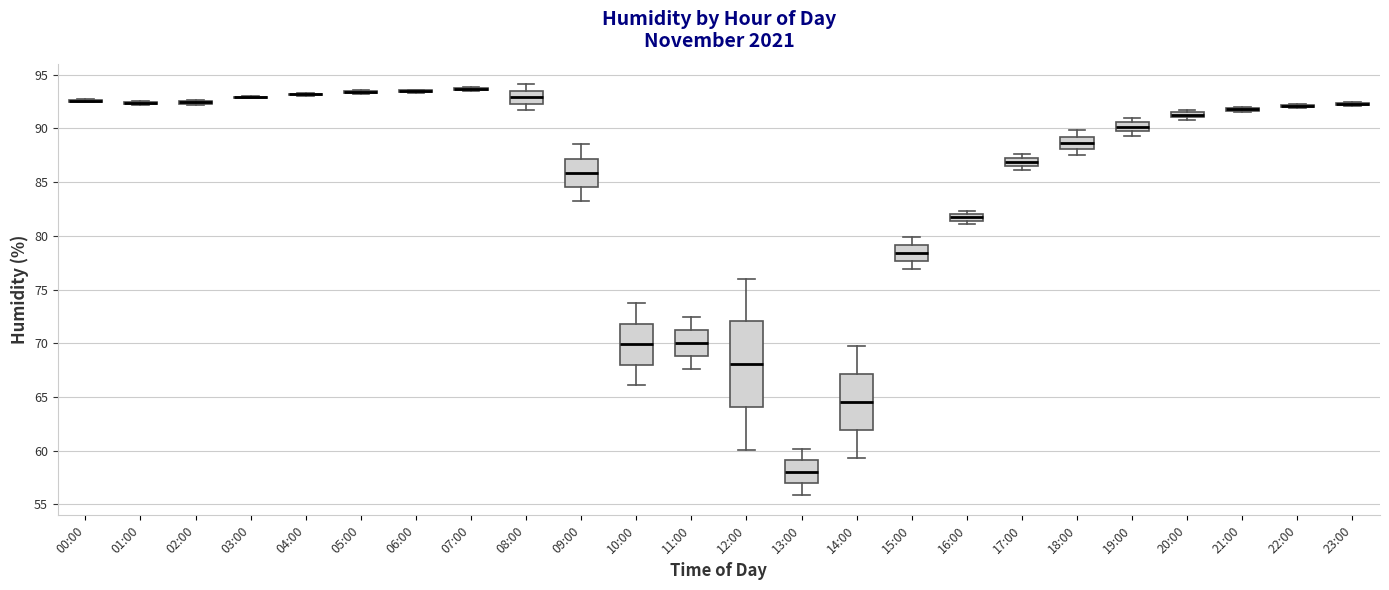

Comparing the boxes themselves (not the whiskers), which one is the tallest?

12:00